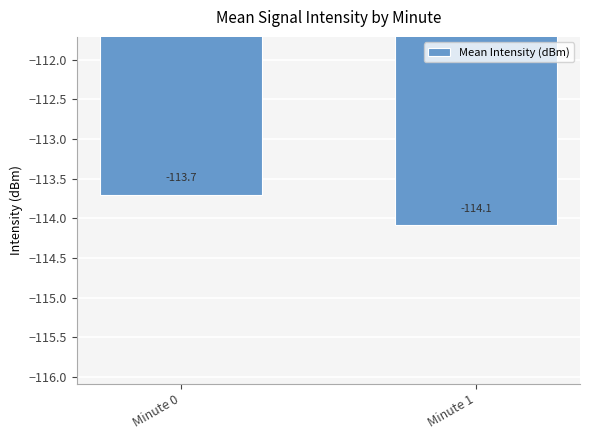

List the labels in order of value, smallest first.

Minute 1, Minute 0